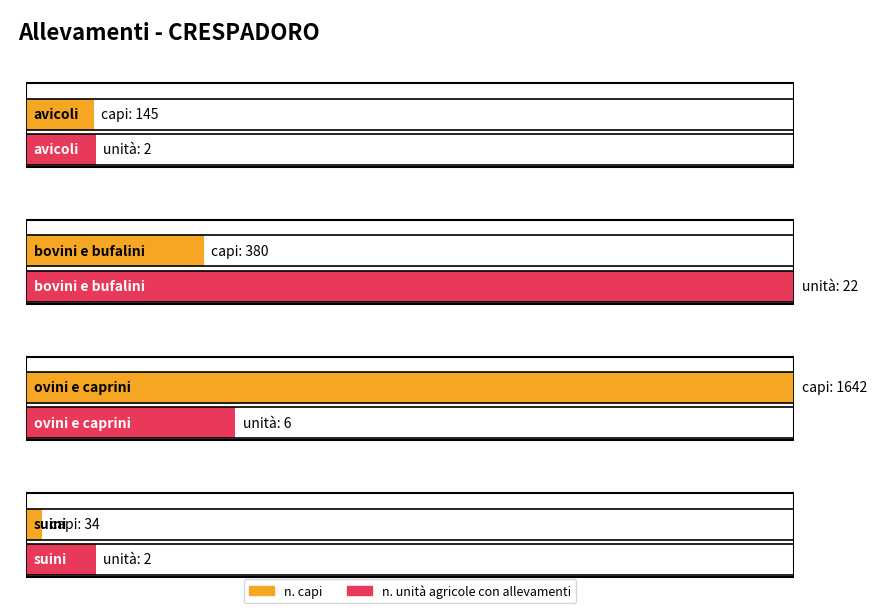

Count the number of categories in the chart.

4